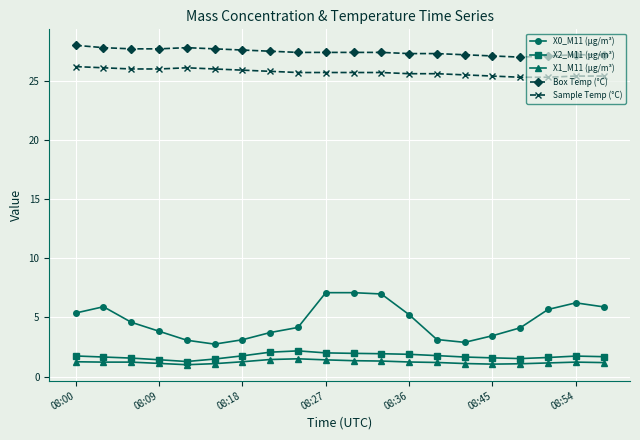

Which series has the largest total across all categories?

Box Temp (°C)